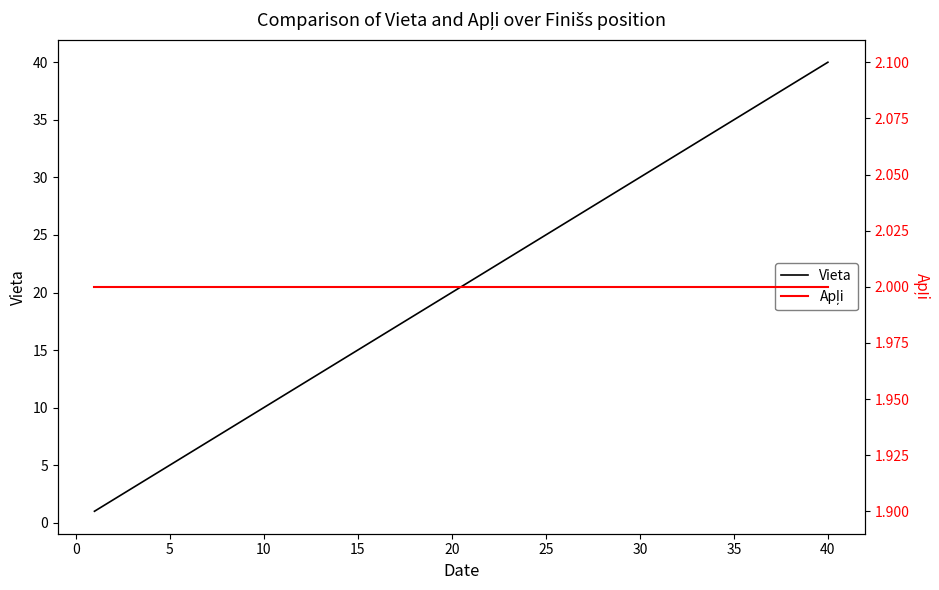

True or false: Vieta has more than 1 interior local peaks.

False